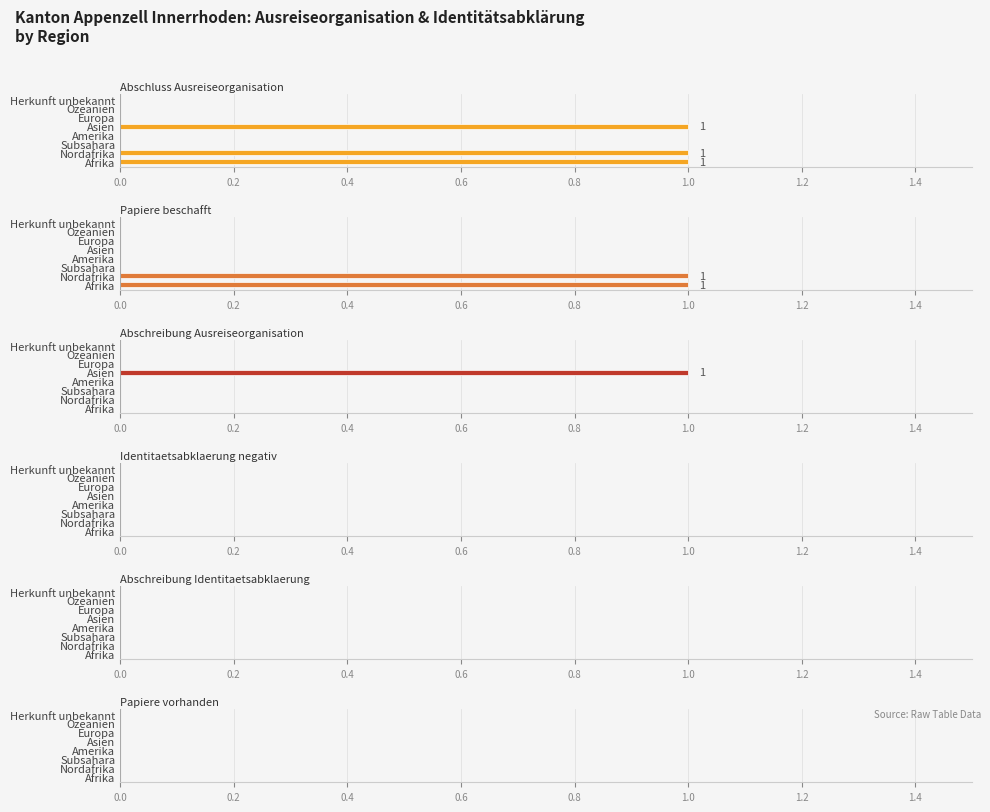

The Papiere vorhanden (col_6) series shows 0.9 at 0.2. True or false?

False